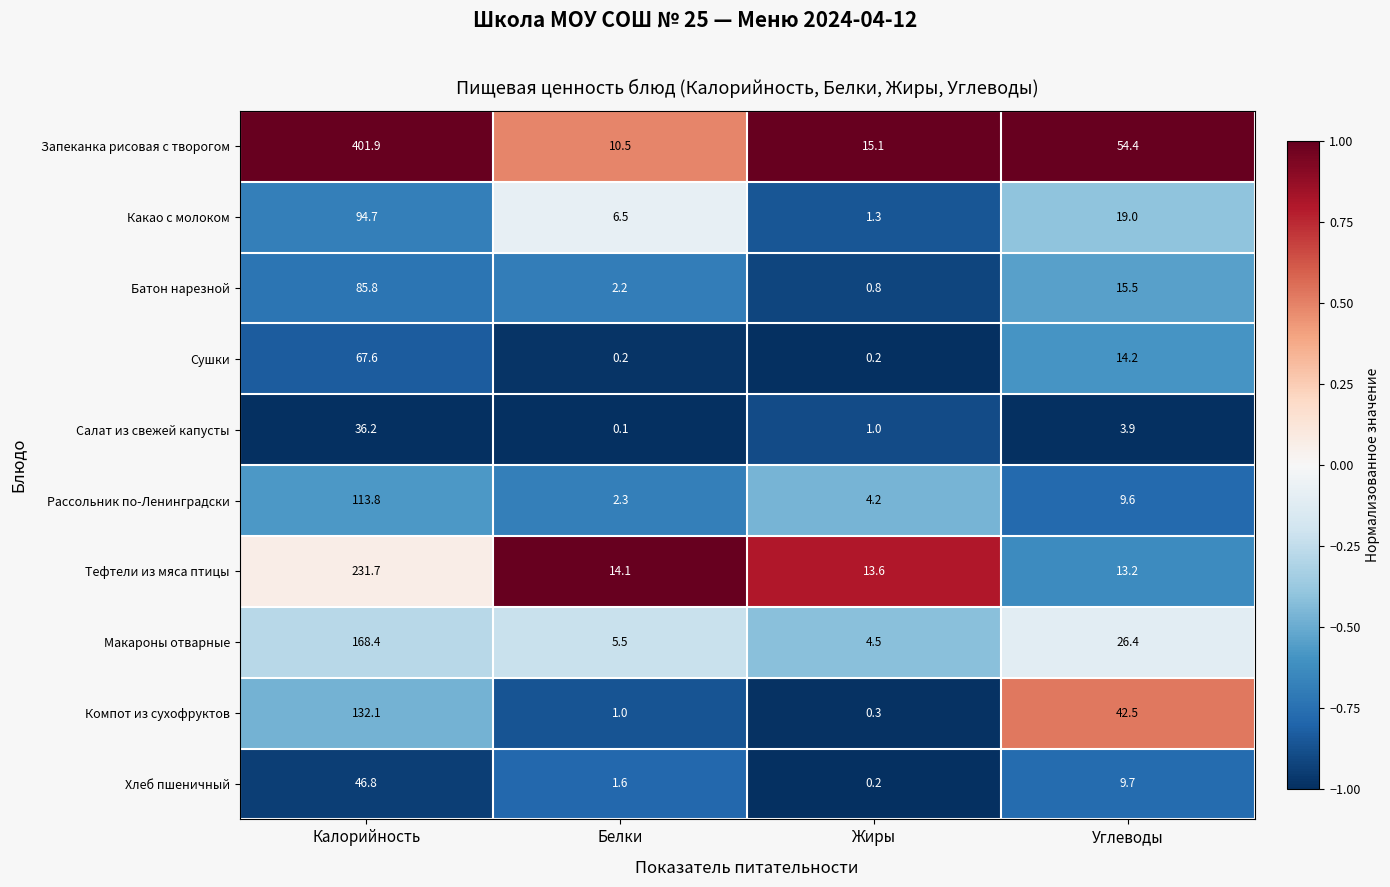

Which category has the lowest value in the Батон нарезной series?

Жиры